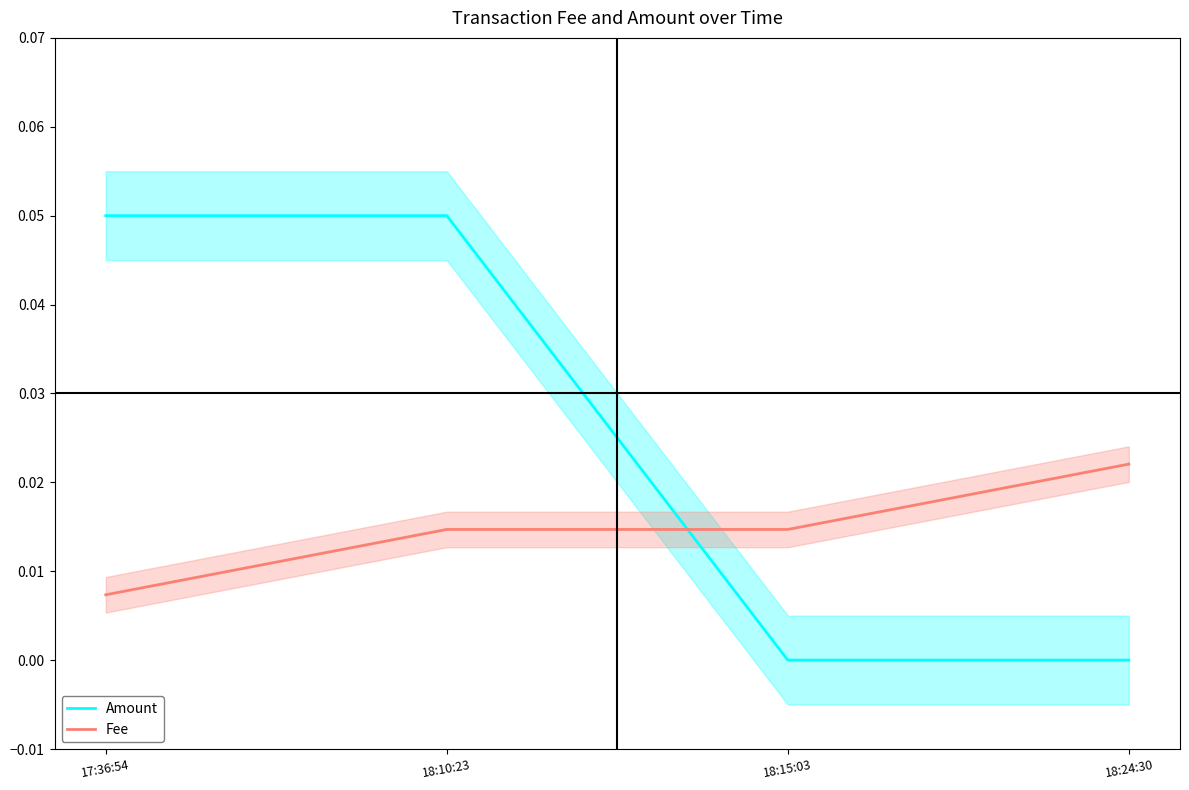

What is the total value across all series at 18:10:23?

0.1